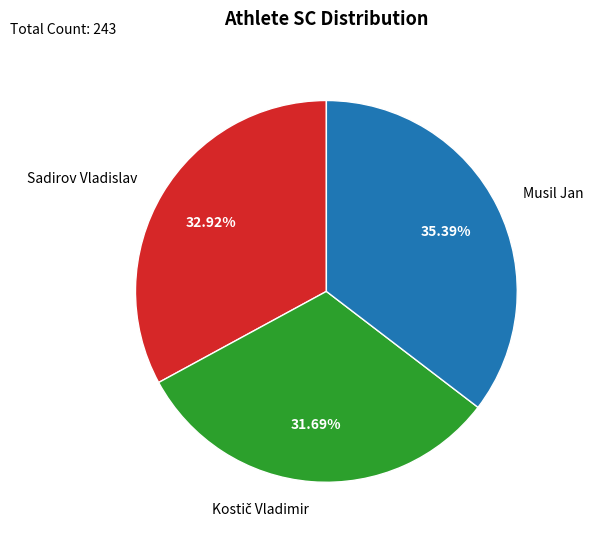

What percentage do Sadirov Vladislav and Musil Jan together represent?

68.3%